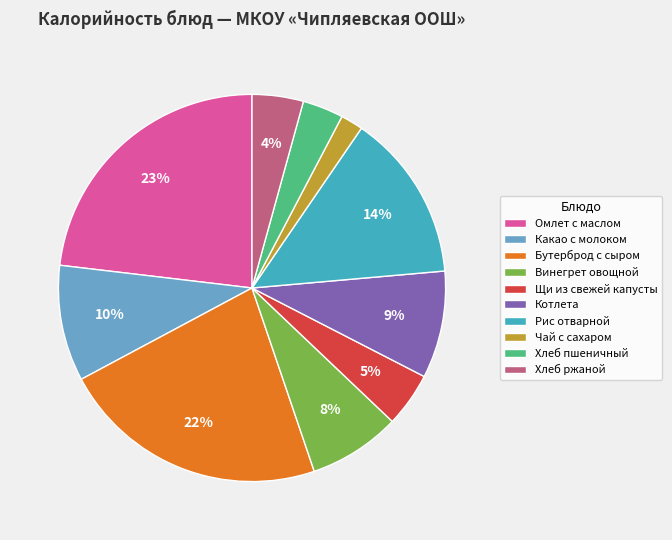

Which has a higher value, Щи из свежей капусты or Омлет с маслом?

Омлет с маслом